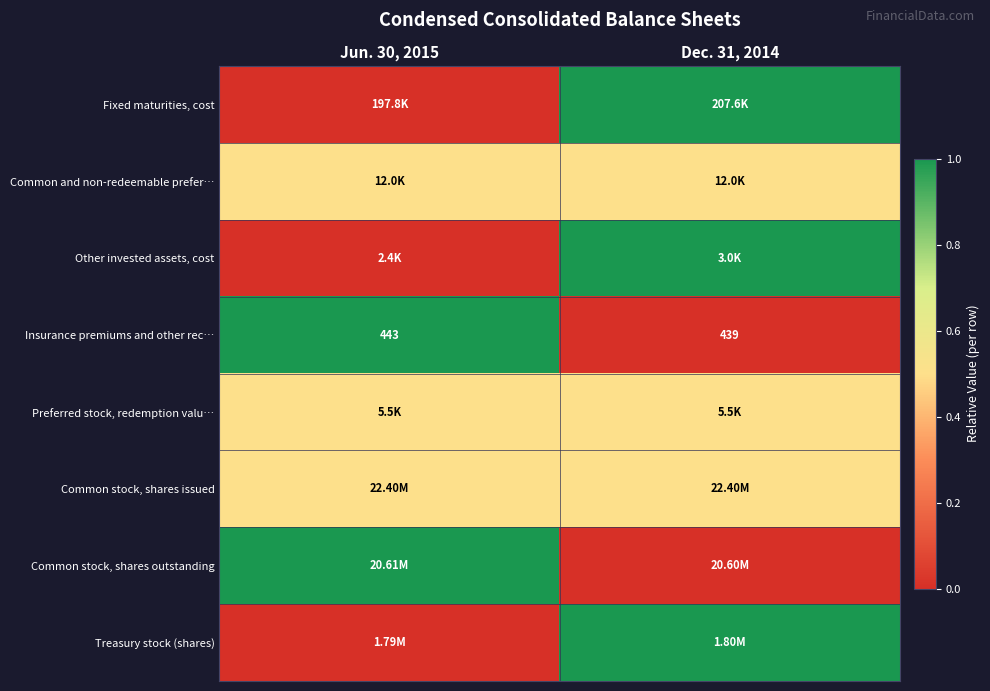

At which label does Fixed maturities, cost reach its minimum?

Jun. 30, 2015